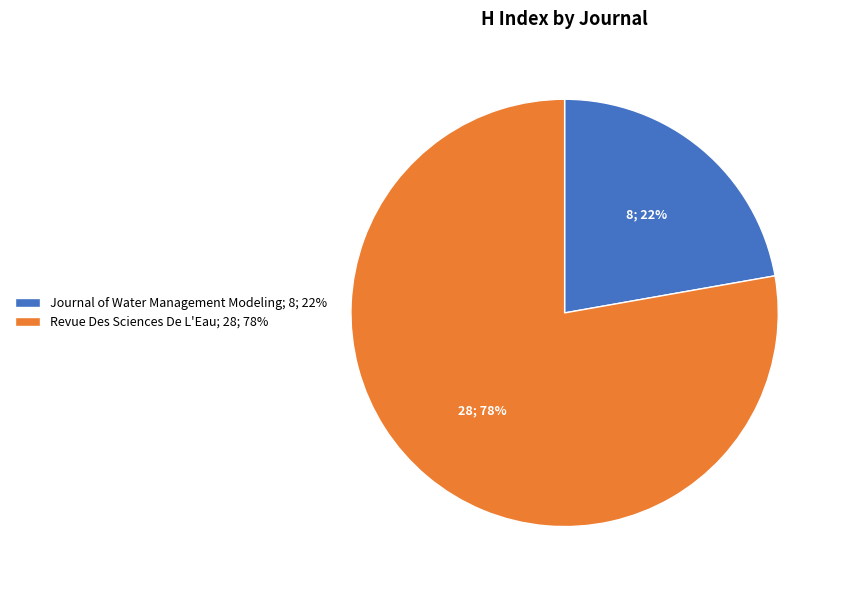

To the nearest percent, what is the combined percentage of Revue Des Sciences De L'Eau and Journal of Water Management Modeling?

100%